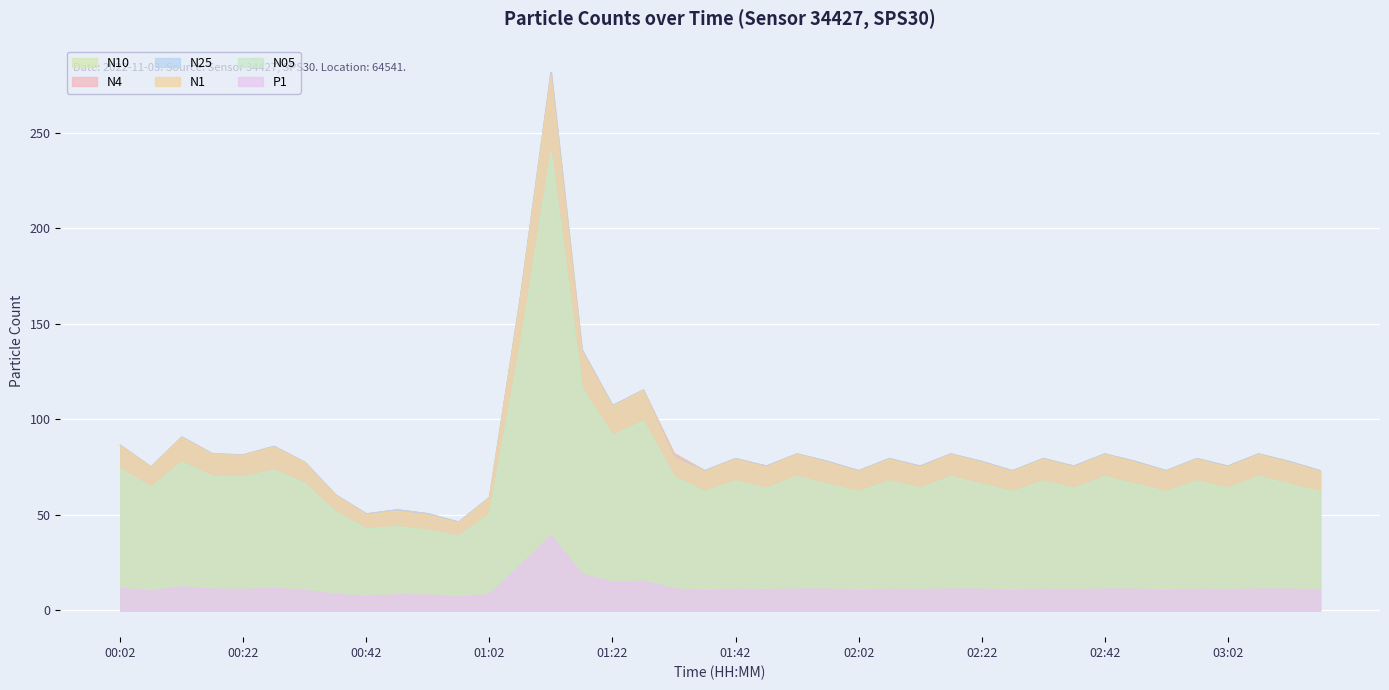

List the labels in order of N10 value, smallest first.

00:57, 00:42, 00:52, 00:47, 01:02, 00:37, 01:37, 02:02, 02:27, 02:52, 03:17, 00:07, 01:47, 02:12, 02:37, 03:02, 00:32, 01:57, 02:22, 02:47, 03:12, 01:42, 02:07, 02:32, 02:57, 00:22, 00:17, 01:52, 02:17, 02:42, 03:07, 01:32, 00:27, 00:02, 00:12, 01:22, 01:27, 01:17, 01:07, 01:12